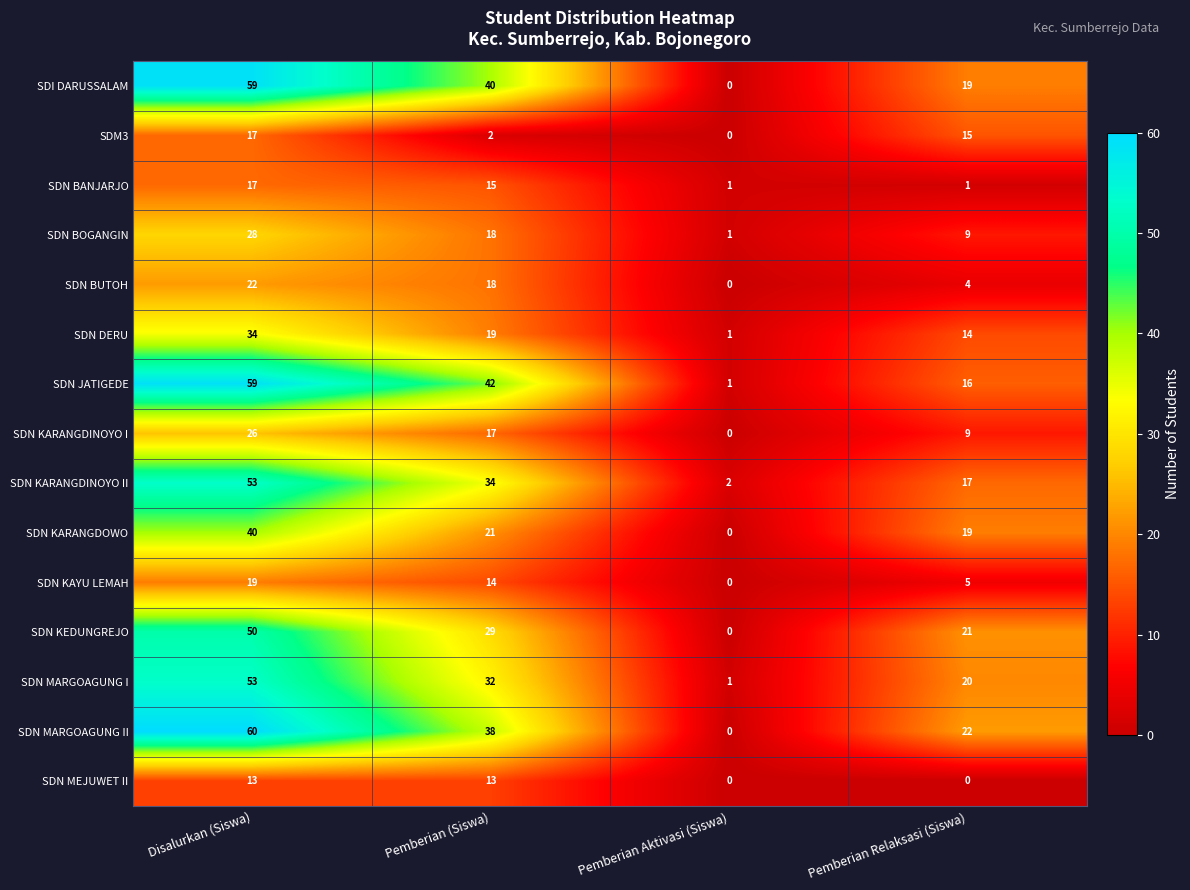

How many data points does each series have?

4